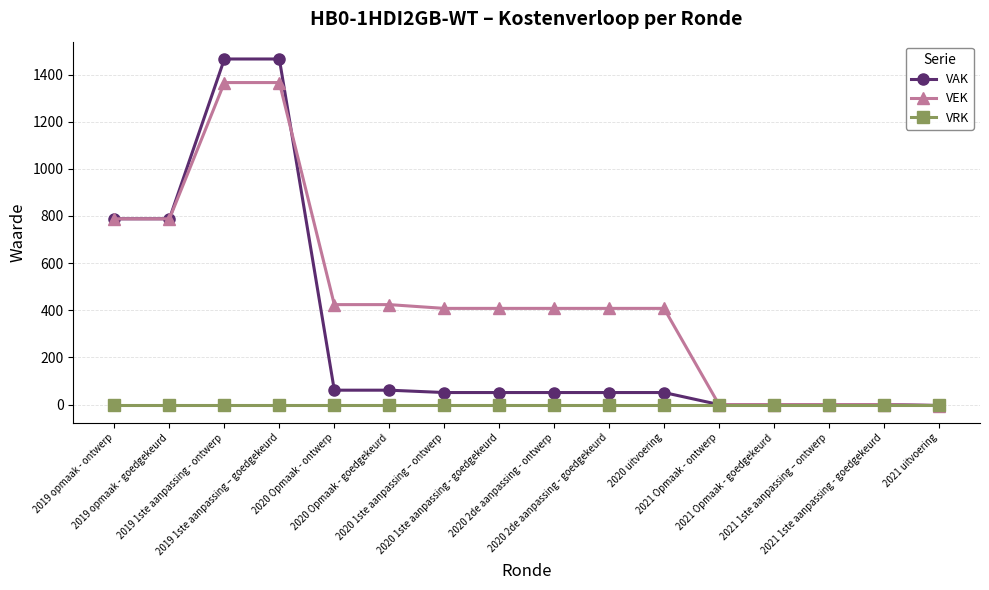

What is the label of the 2nd point from the right?

2021 1ste aanpassing - goedgekeurd